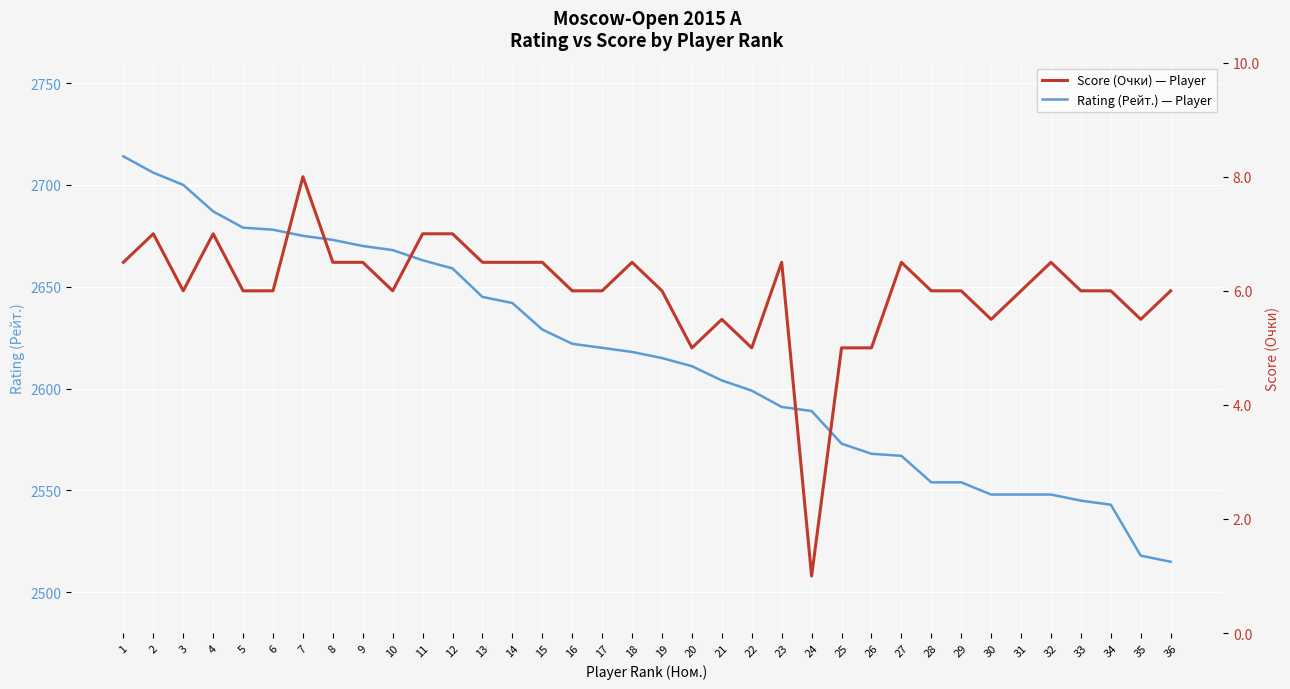

Is the value of Score (Очки) — Player at 11 greater than the value of Rating (Рейт.) — Player at 22?

No